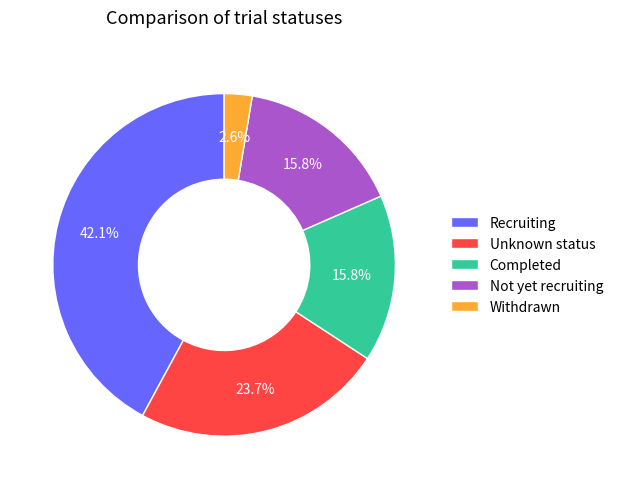

What percentage is the Completed slice, to the nearest percent?

16%